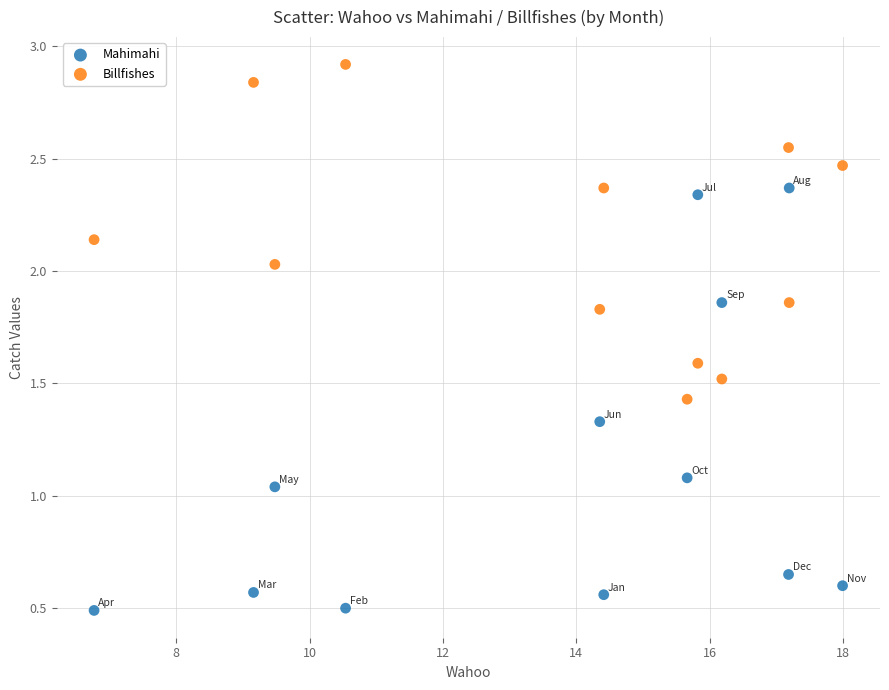

Which series contains the lowest Y value?

Mahimahi